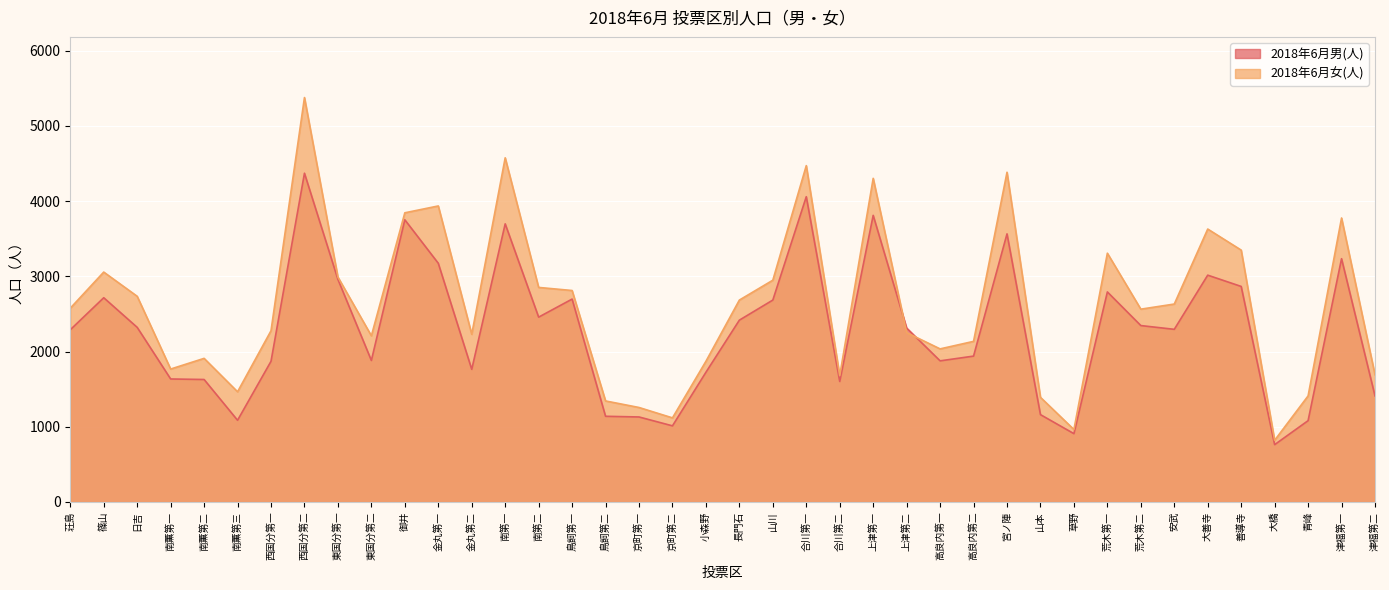

Which category has the lowest value across all series?

大橋